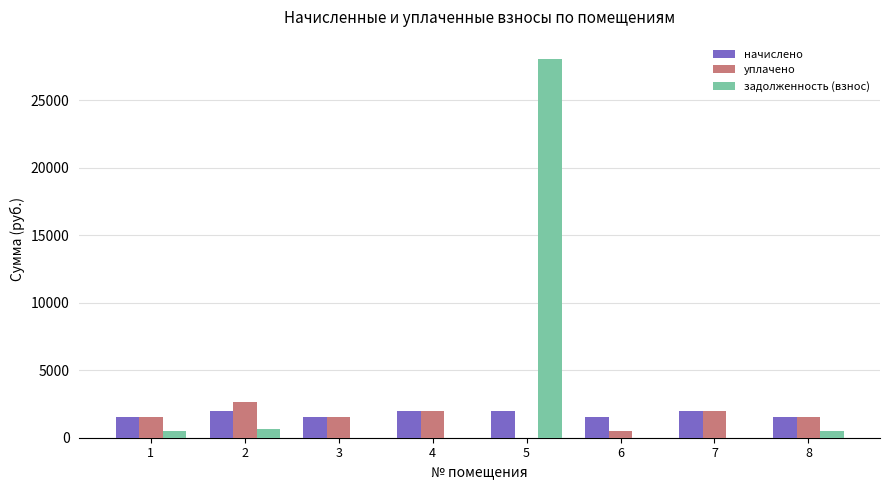

True or false: уплачено has a value of 799.5 at 4.

False